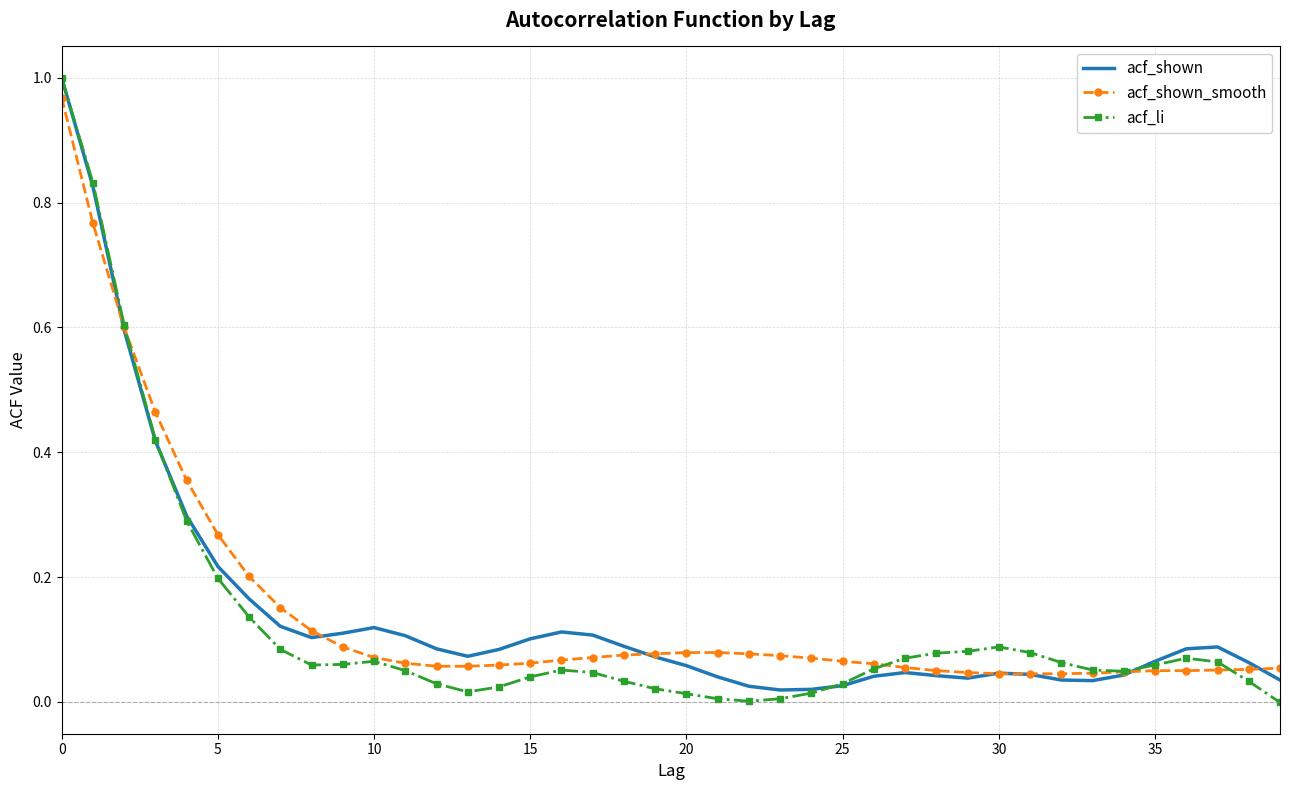

What are all the series names shown in the legend?

acf_shown, acf_shown_smooth, acf_li